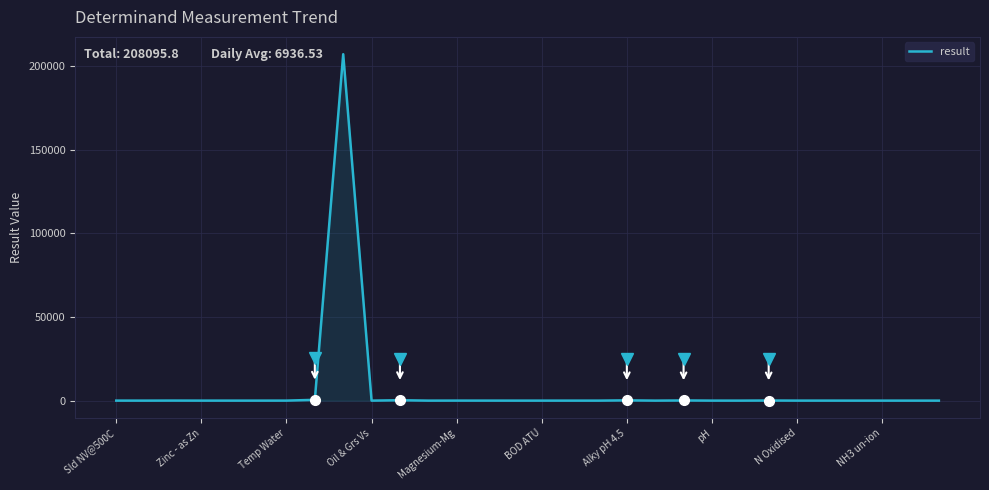

What is the greatest value displayed?

206933.0